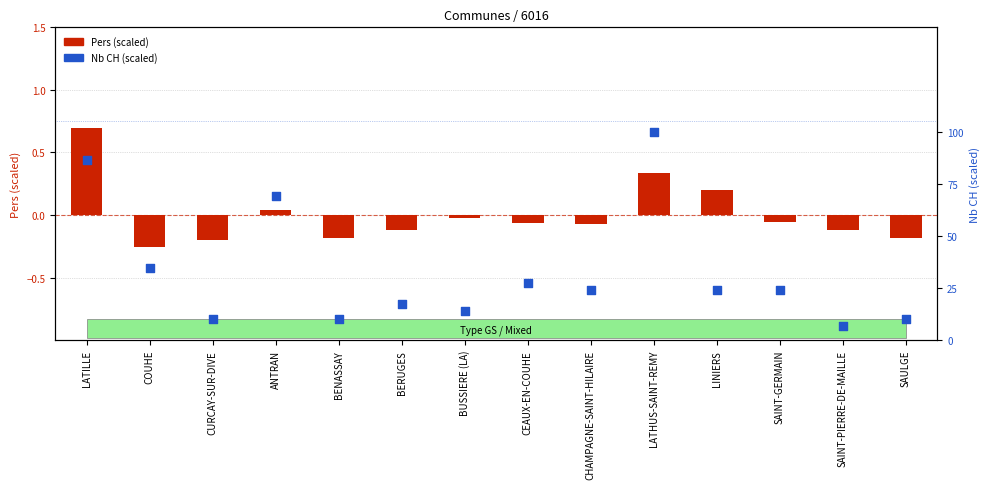

Which series has the widest spread of Y values?

Pers (scaled)